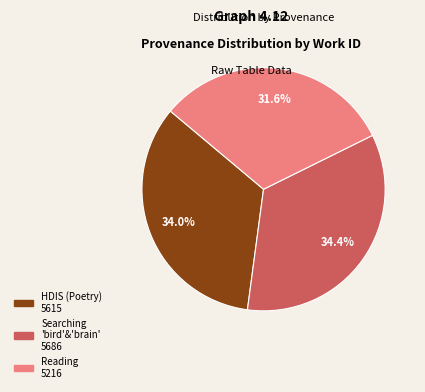

How many segments does this pie chart have?

3